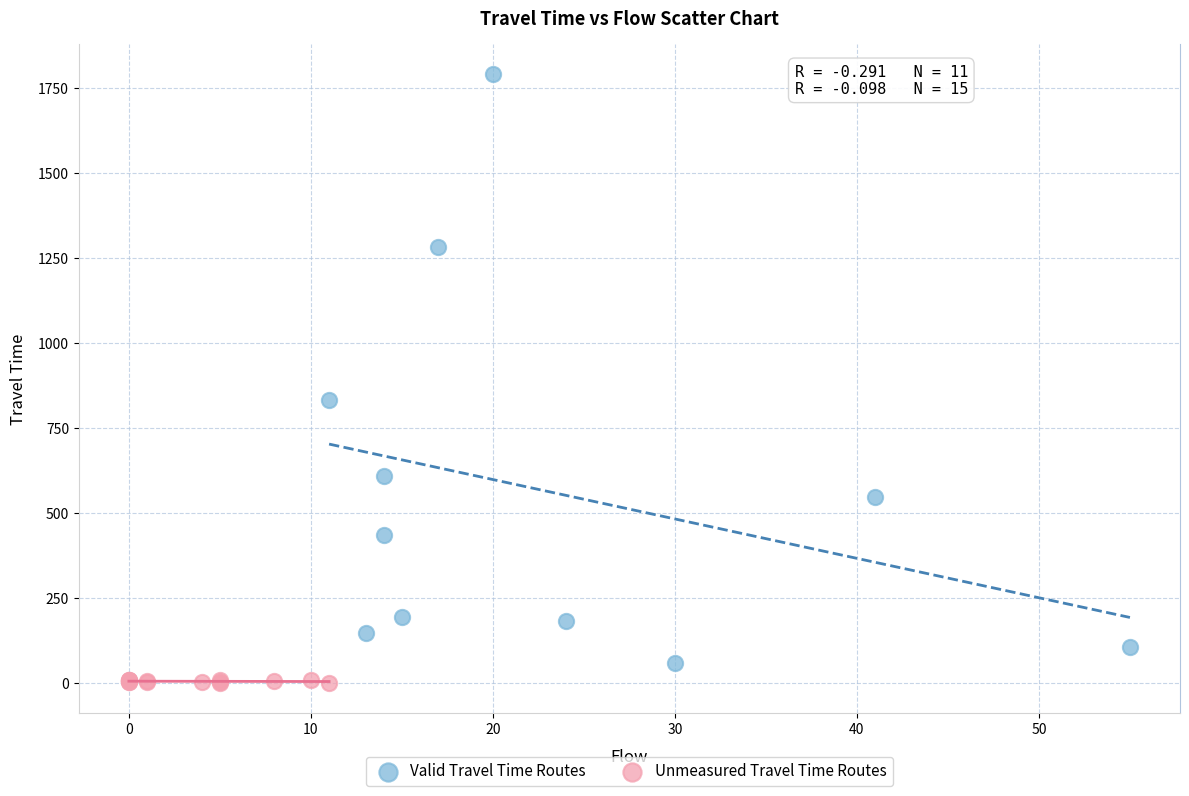

Which series reaches the maximum Y coordinate?

Valid Travel Time Routes